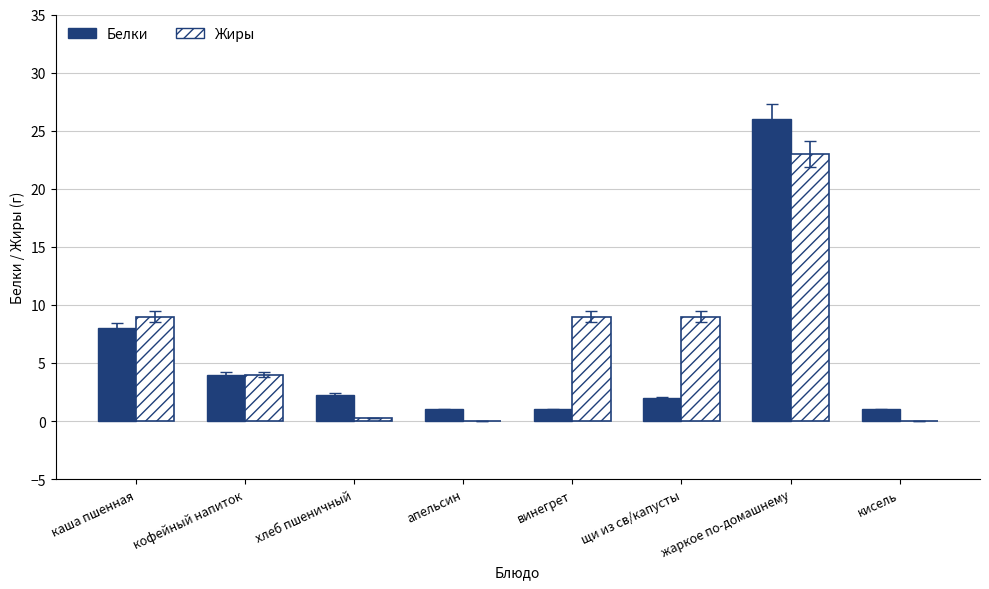

Which series has the largest range (max minus min)?

Белки